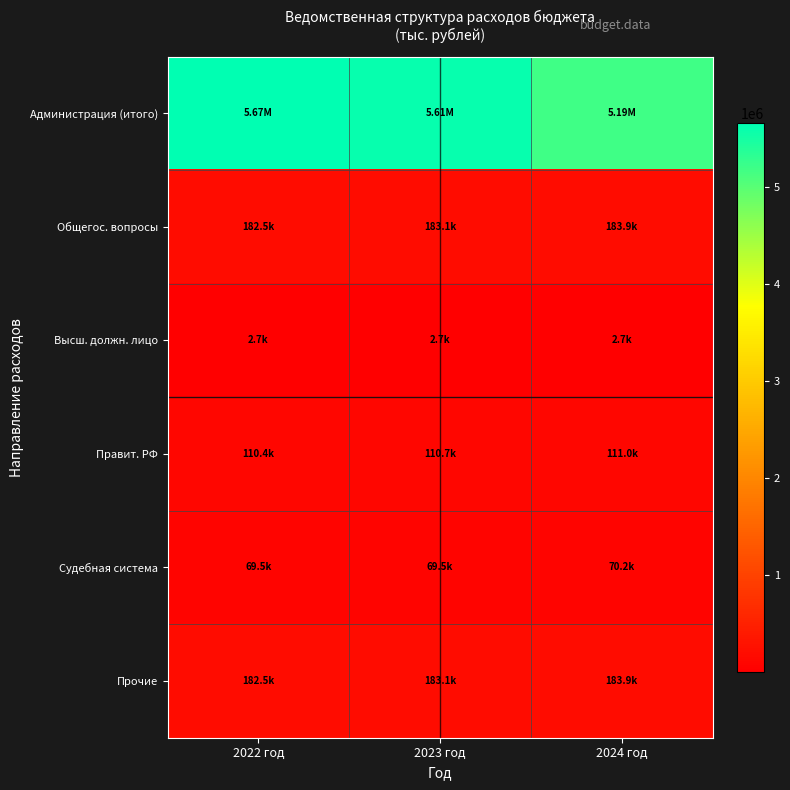

Reading left to right, extract all data points from this chart.

Администрация (итого): 2022 год=5665981.8	2023 год=5608552.8	2024 год=5192865.0
Общегос. вопросы: 2022 год=182533.1	2023 год=183058.0	2024 год=183896.5
Высш. должн. лицо: 2022 год=2719.6	2023 год=2719.6	2024 год=2719.6
Правит. РФ: 2022 год=110355.5	2023 год=110669.0	2024 год=110999.6
Судебная система: 2022 год=69457.0	2023 год=69457.0	2024 год=70177.3
Прочие: 2022 год=182533.1	2023 год=183058.0	2024 год=183896.5